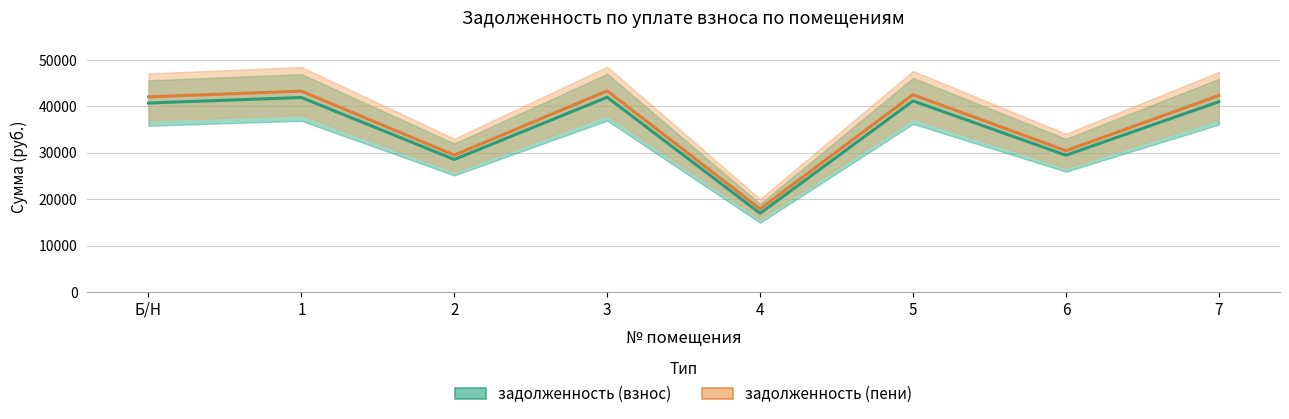

The задолженность (взнос) series shows 59910.1 at 7. True or false?

False